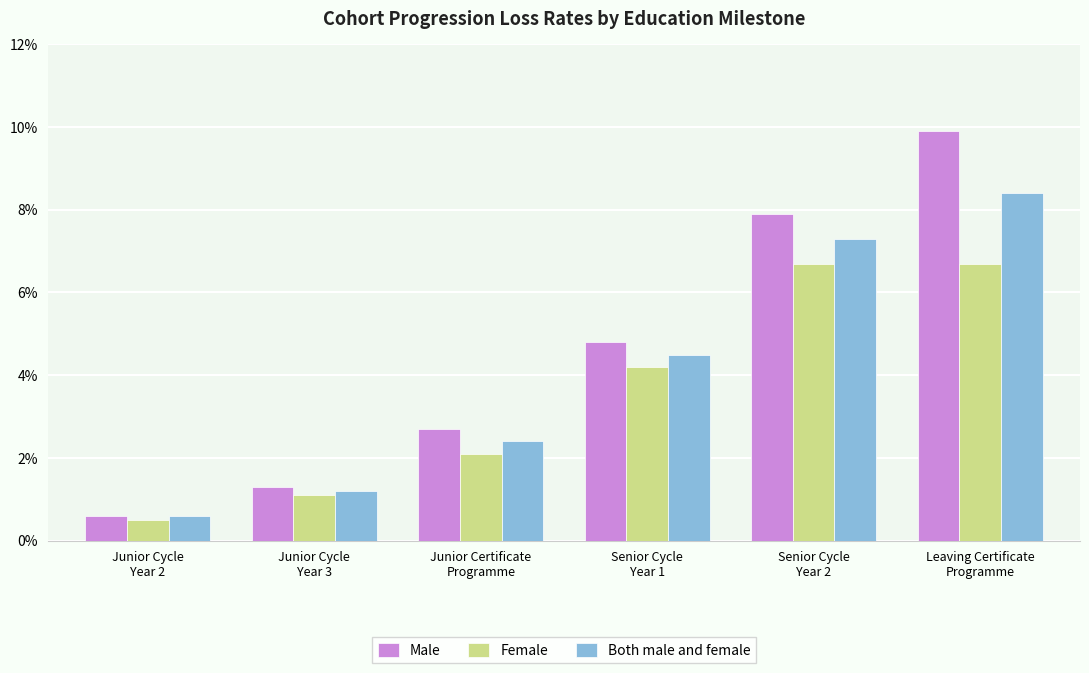

Read the Both male and female value at Senior Cycle
Year 1.

4.5